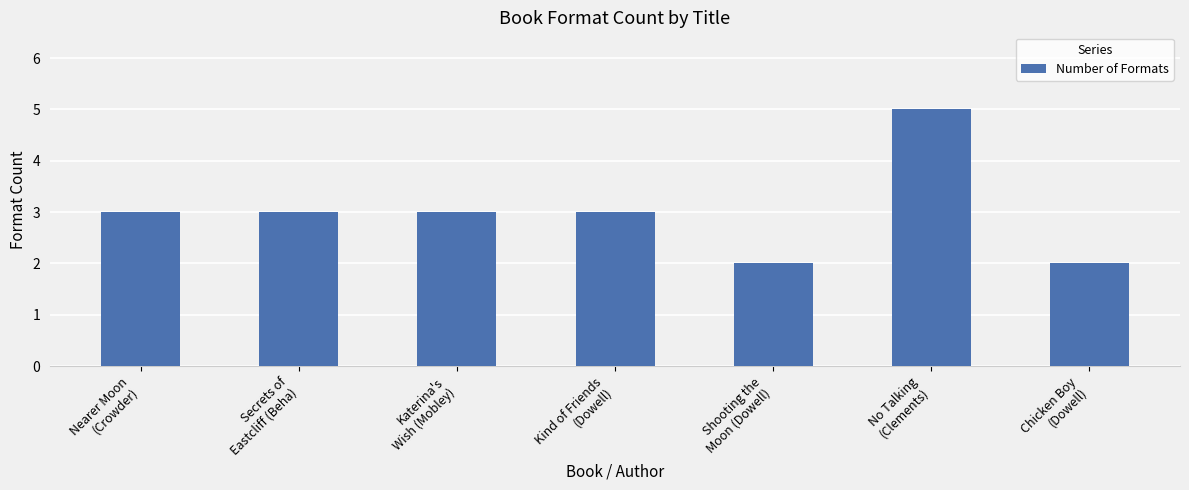

How many values are below 3?

2